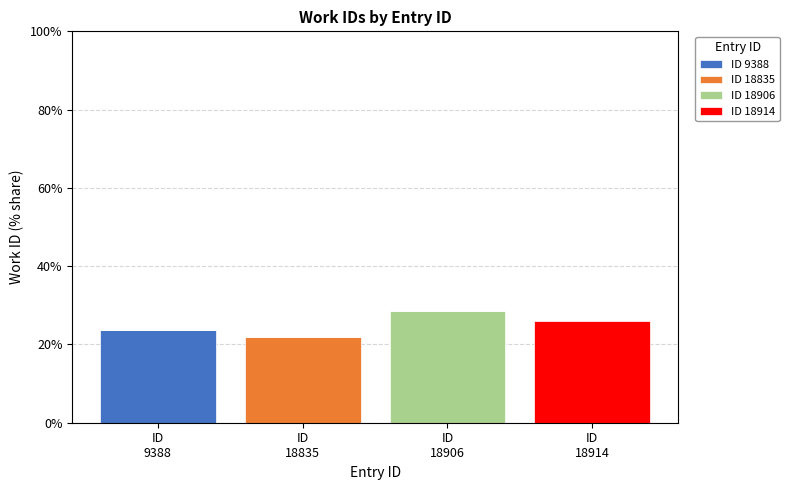

What is the maximum value for ID 9388?

23.7